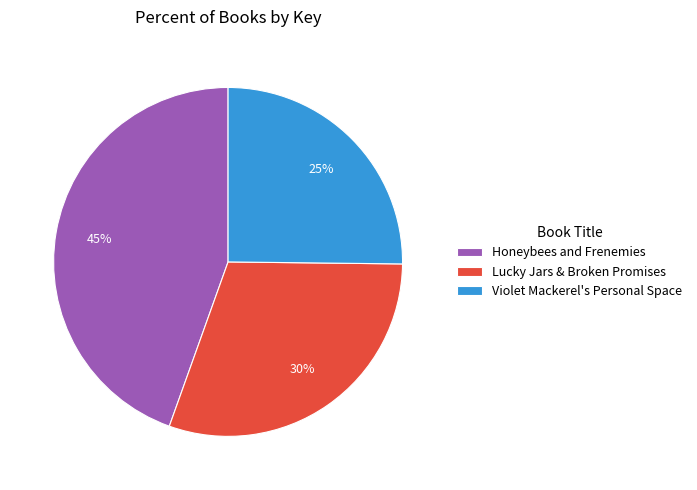

To the nearest percent, what is the difference between the Violet Mackerel's Personal Space and Lucky Jars & Broken Promises slice percentages?

5%